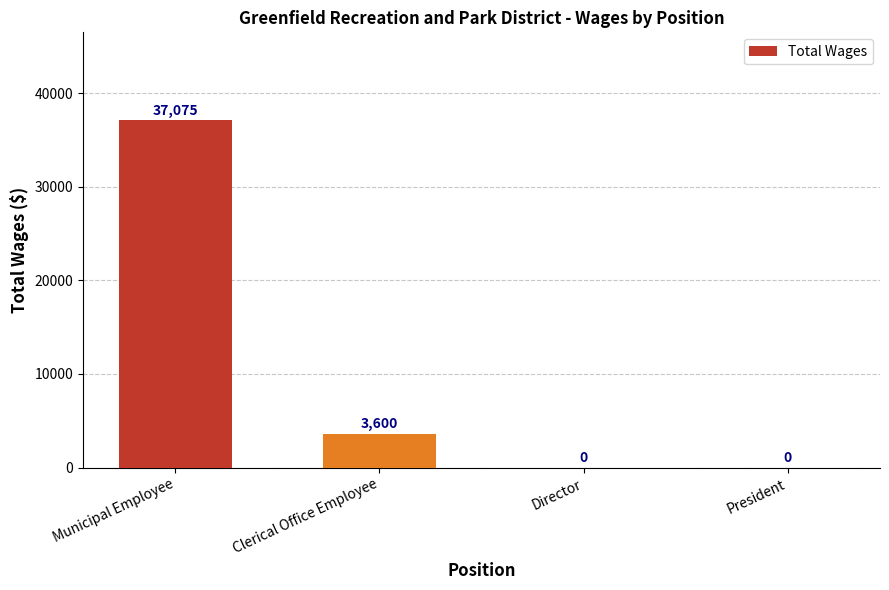

What is the sum of all values?

40675